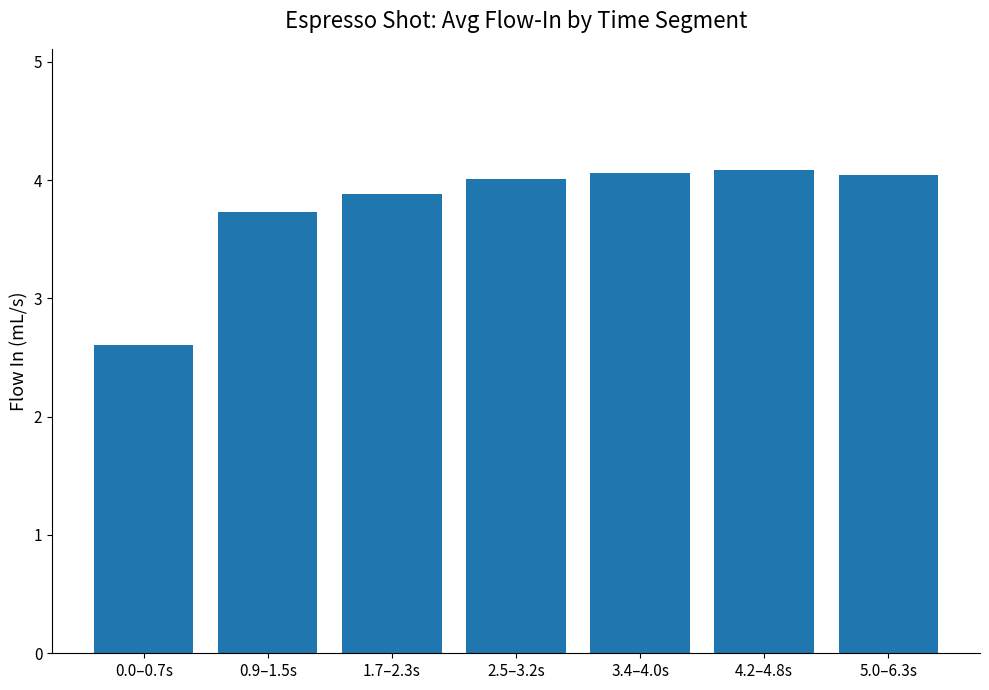

Is it true that the value at 5.0–6.3s is 4.0?

True